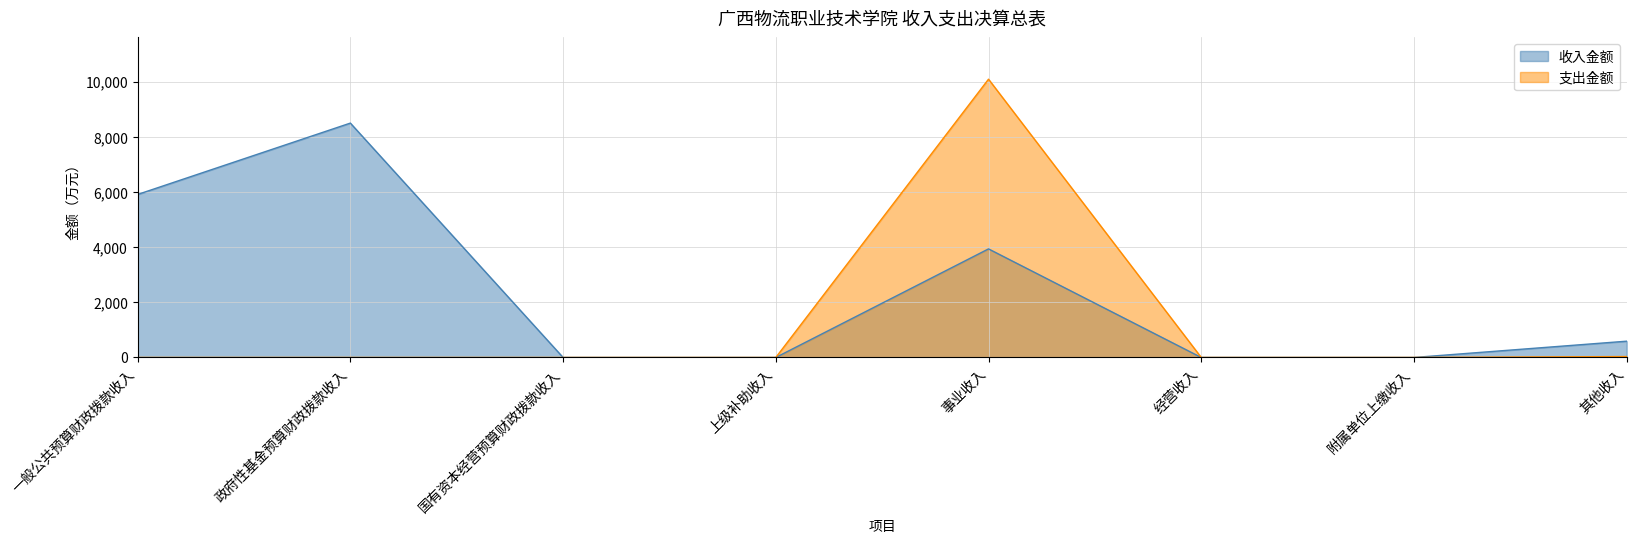

Does the chart display data point markers on the line(s)?

No